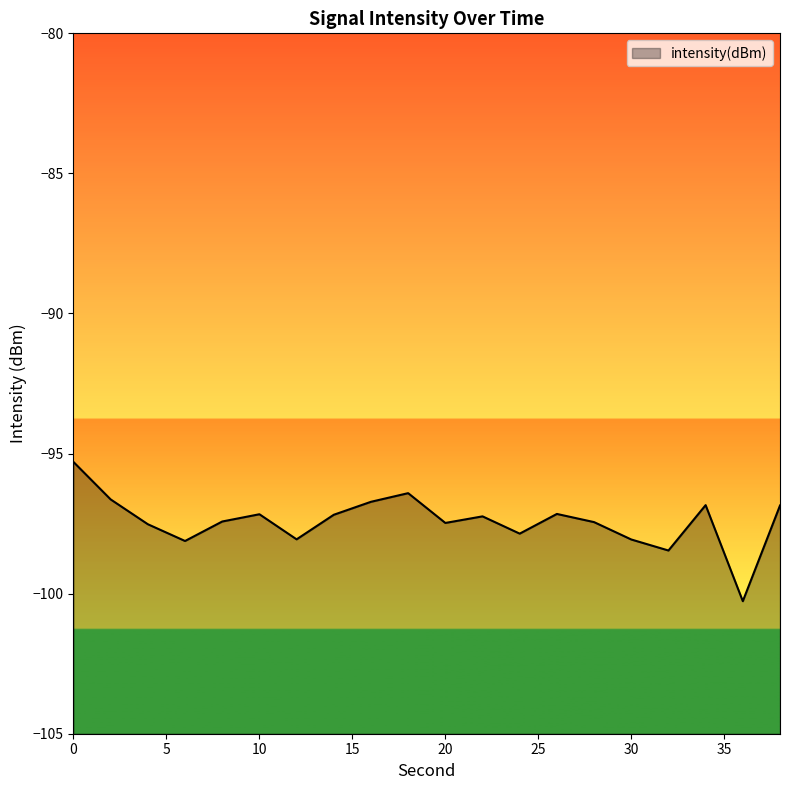

How many values are below -97?

14